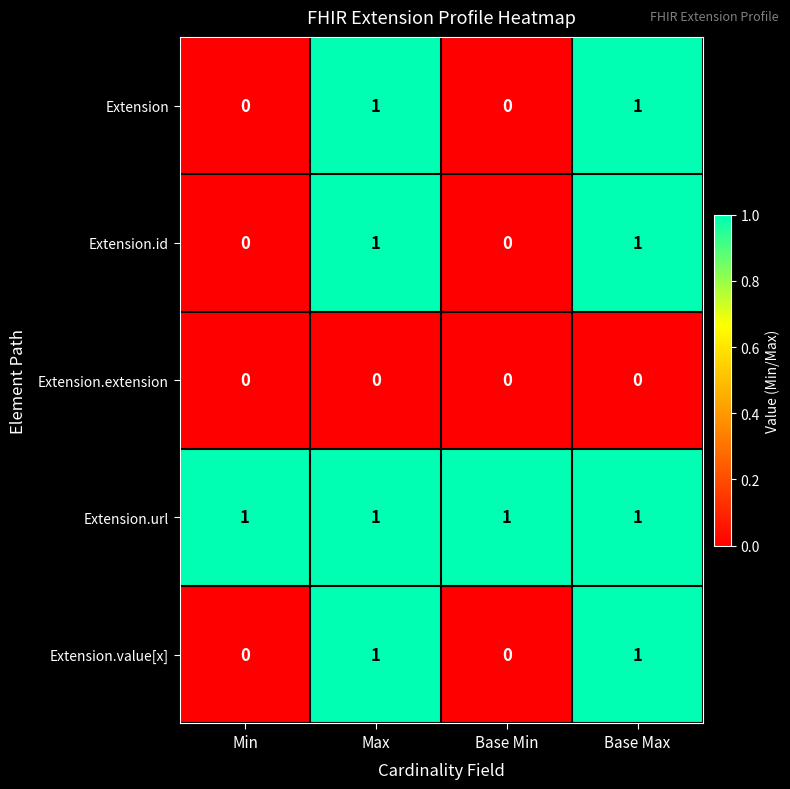

The Extension series shows 0 at Base Min. True or false?

True